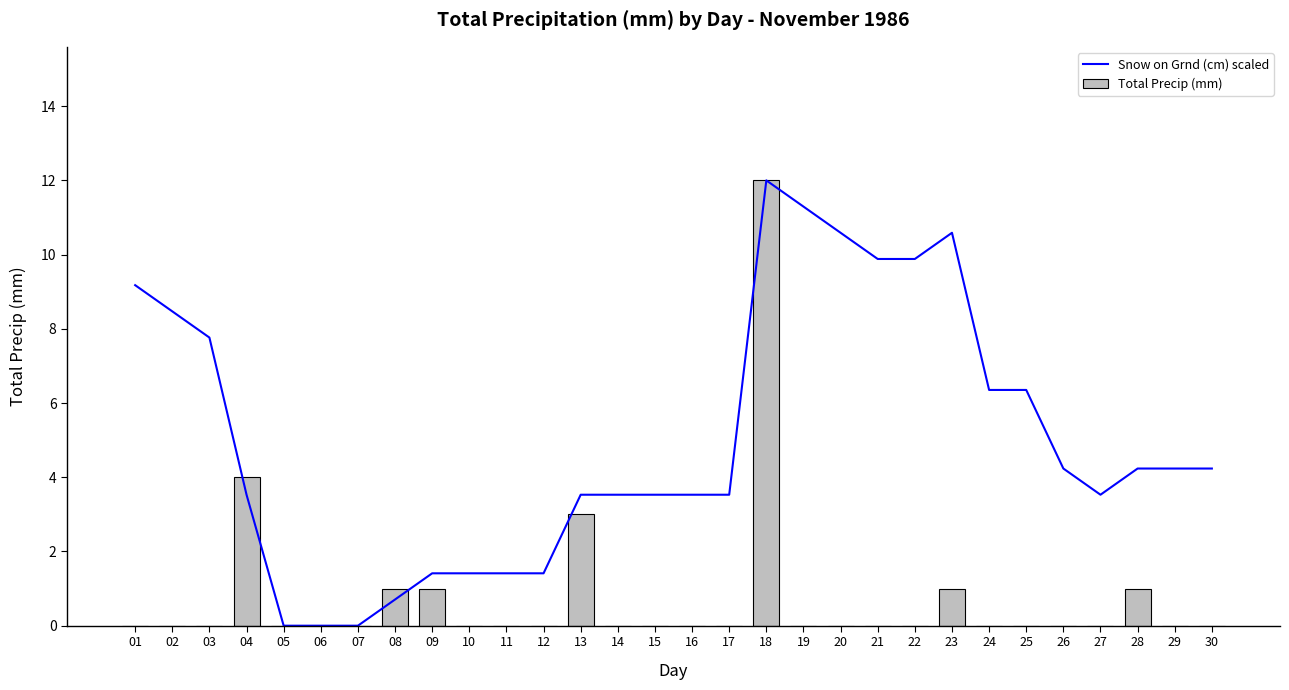

Between 05 and 18, which is larger?

18